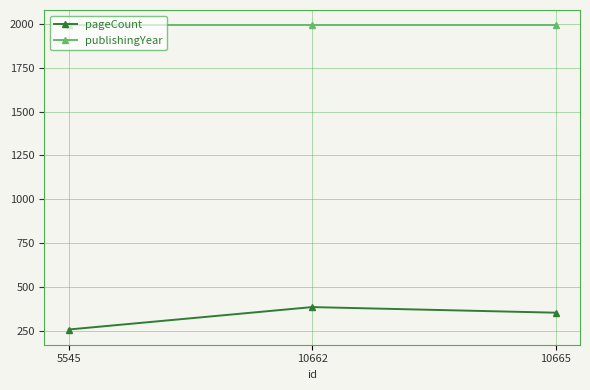

How many series are shown in this chart?

2